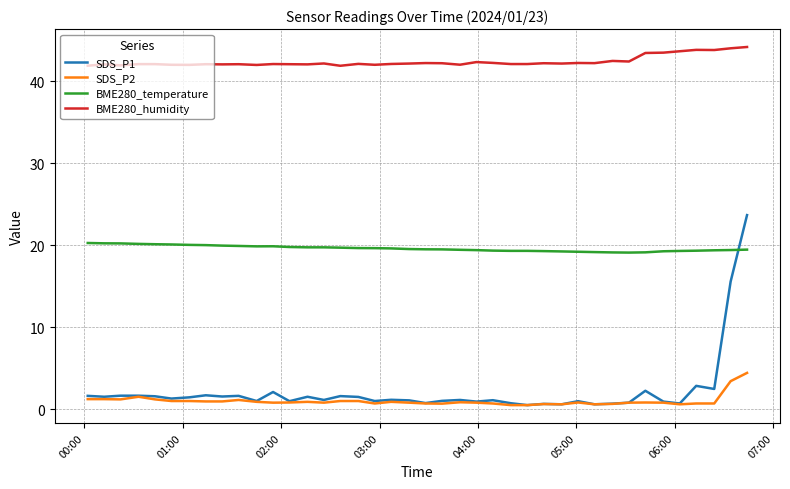

What is the greatest value displayed?

44.2